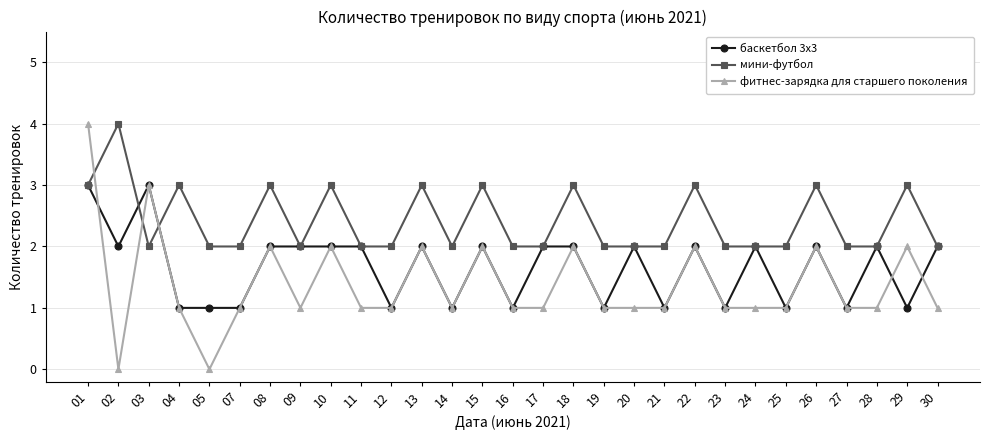

True or false: фитнес-зарядка для старшего поколения and мини-футбол cross at least once.

True